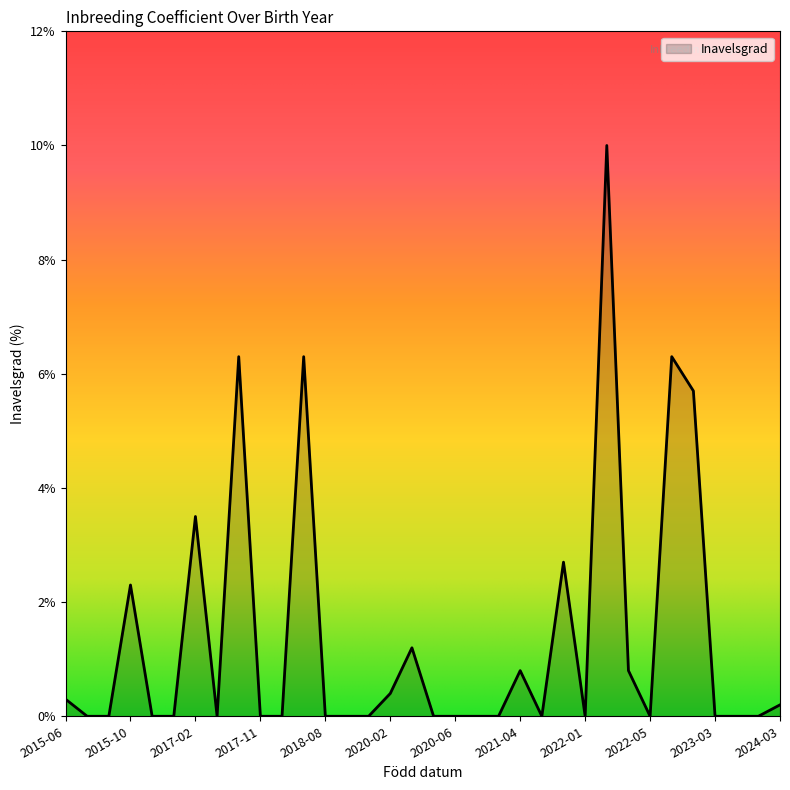

True or false: the data has more than 1 interior local peaks.

True